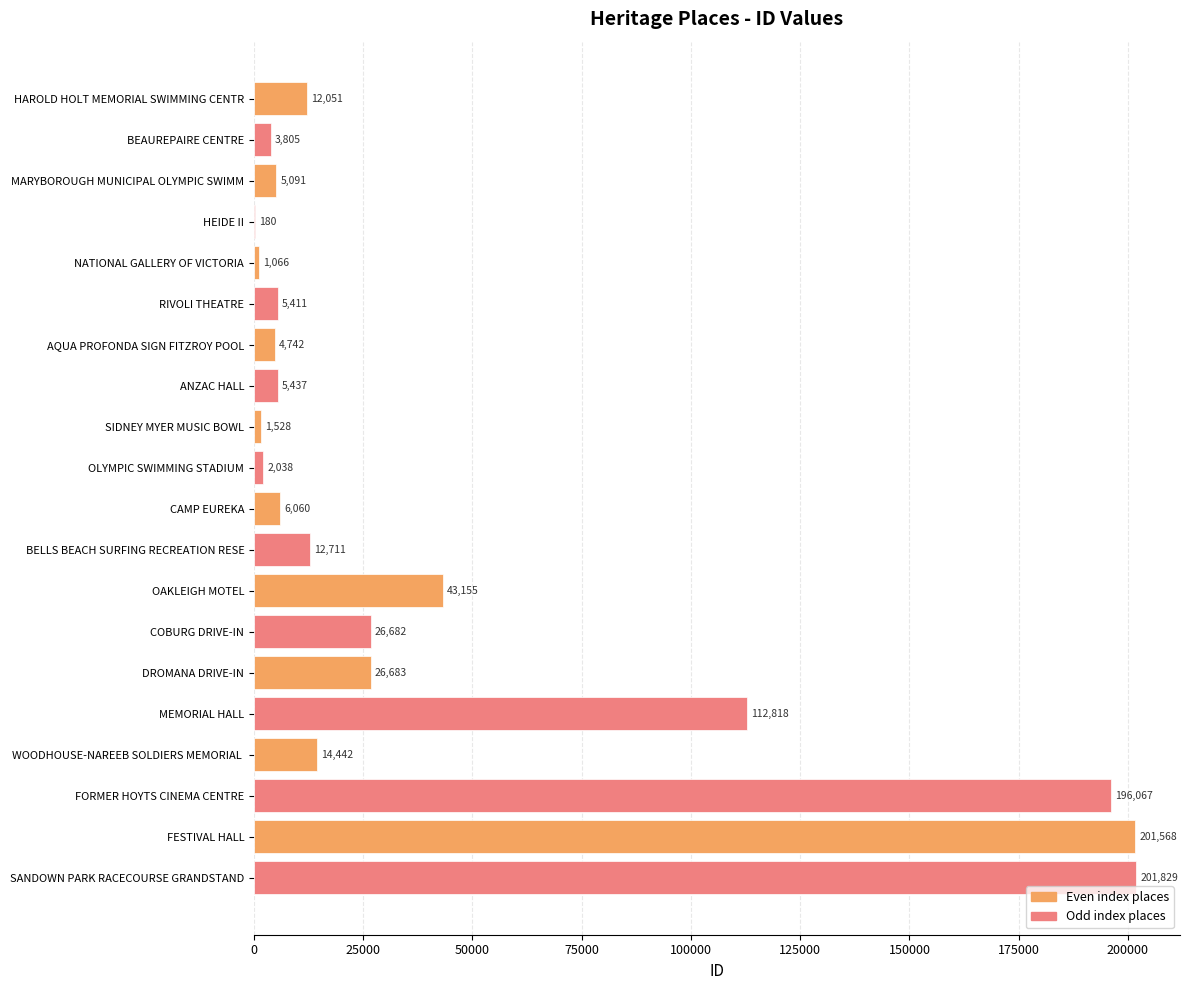

What is the sum of the values at MEMORIAL HALL and DROMANA DRIVE-IN?

139501